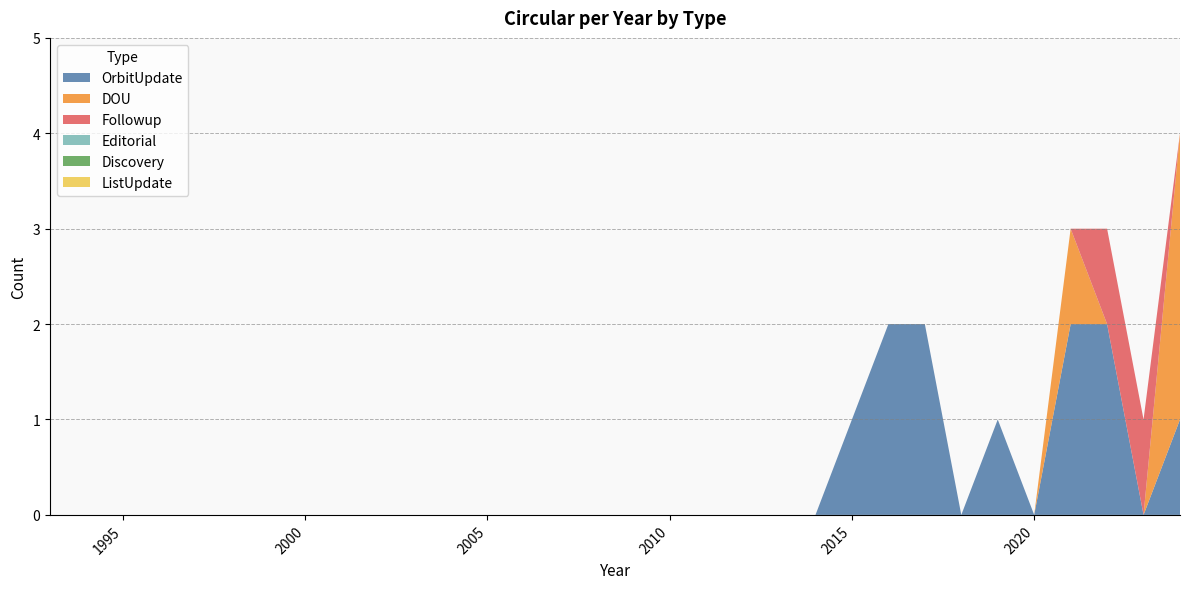

Reading right to left, transcribe all the data shown in this chart.

OrbitUpdate: 1	0	2	2	0	1	0	2	2	1	0	0	0	0	0	0	0	0	0	0	0	0	0	0	0	0	0	0	0	0	0	0
DOU: 3	0	0	1	0	0	0	0	0	0	0	0	0	0	0	0	0	0	0	0	0	0	0	0	0	0	0	0	0	0	0	0
Followup: 0	1	1	0	0	0	0	0	0	0	0	0	0	0	0	0	0	0	0	0	0	0	0	0	0	0	0	0	0	0	0	0
Editorial: 0	0	0	0	0	0	0	0	0	0	0	0	0	0	0	0	0	0	0	0	0	0	0	0	0	0	0	0	0	0	0	0
Discovery: 0	0	0	0	0	0	0	0	0	0	0	0	0	0	0	0	0	0	0	0	0	0	0	0	0	0	0	0	0	0	0	0
ListUpdate: 0	0	0	0	0	0	0	0	0	0	0	0	0	0	0	0	0	0	0	0	0	0	0	0	0	0	0	0	0	0	0	0